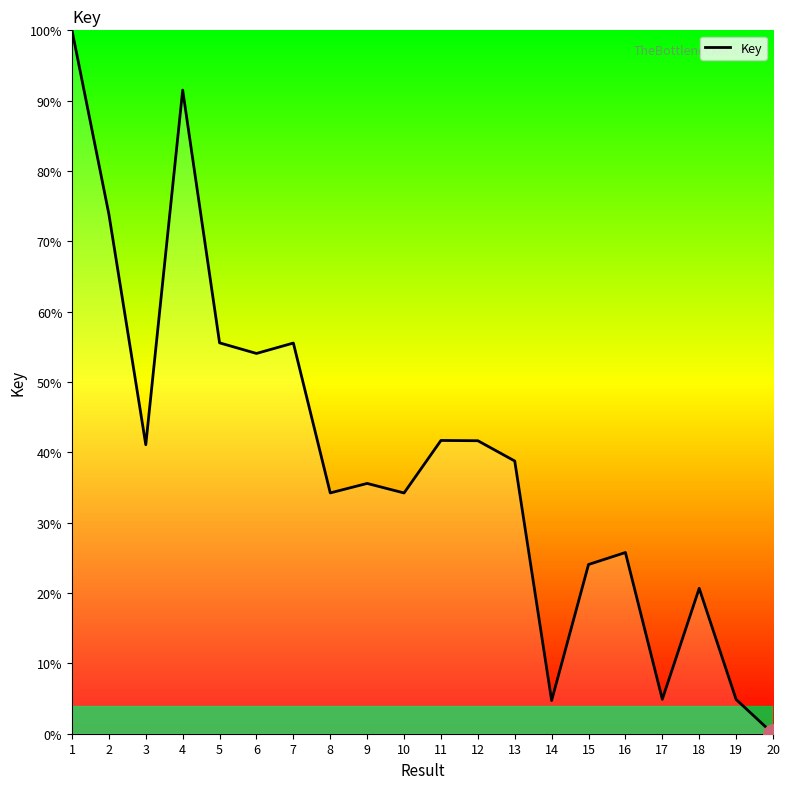

How many positive values are there?

19